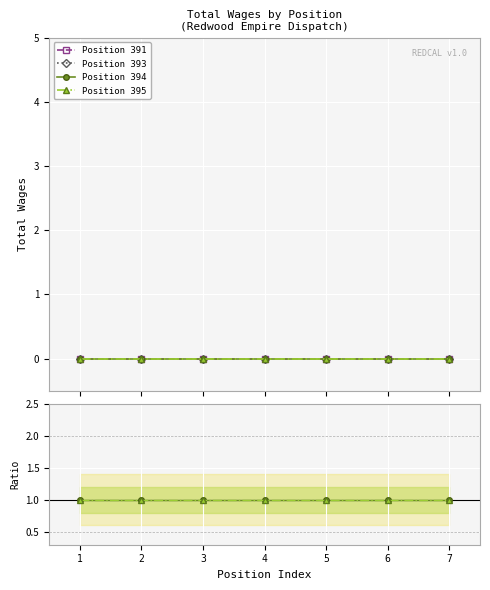

True or false: Position 393 and Ratio 395 cross at least once.

False